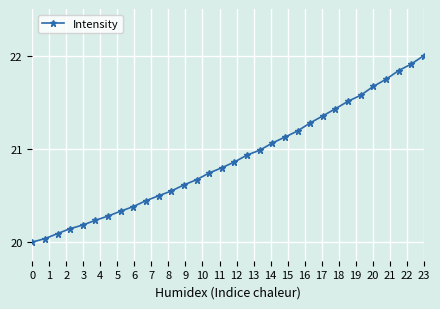

How many series are shown in this chart?

1